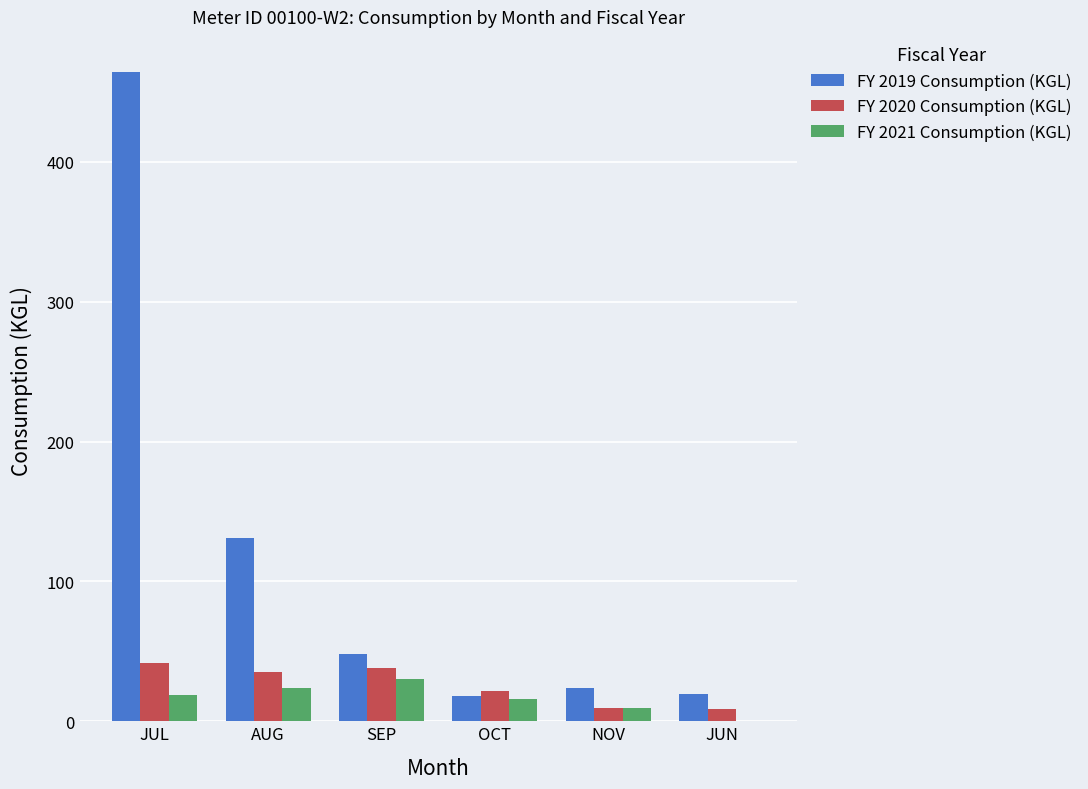

Which series has the largest total across all categories?

FY 2019 Consumption (KGL)